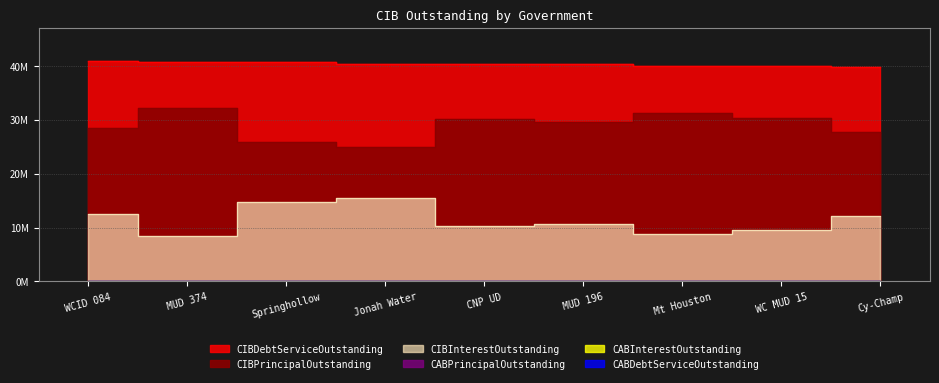

Is the value of CABInterestOutstanding at Mount Houston Road MUD greater than the value of CABDebtServiceOutstanding at Harris County WCID 084?

No